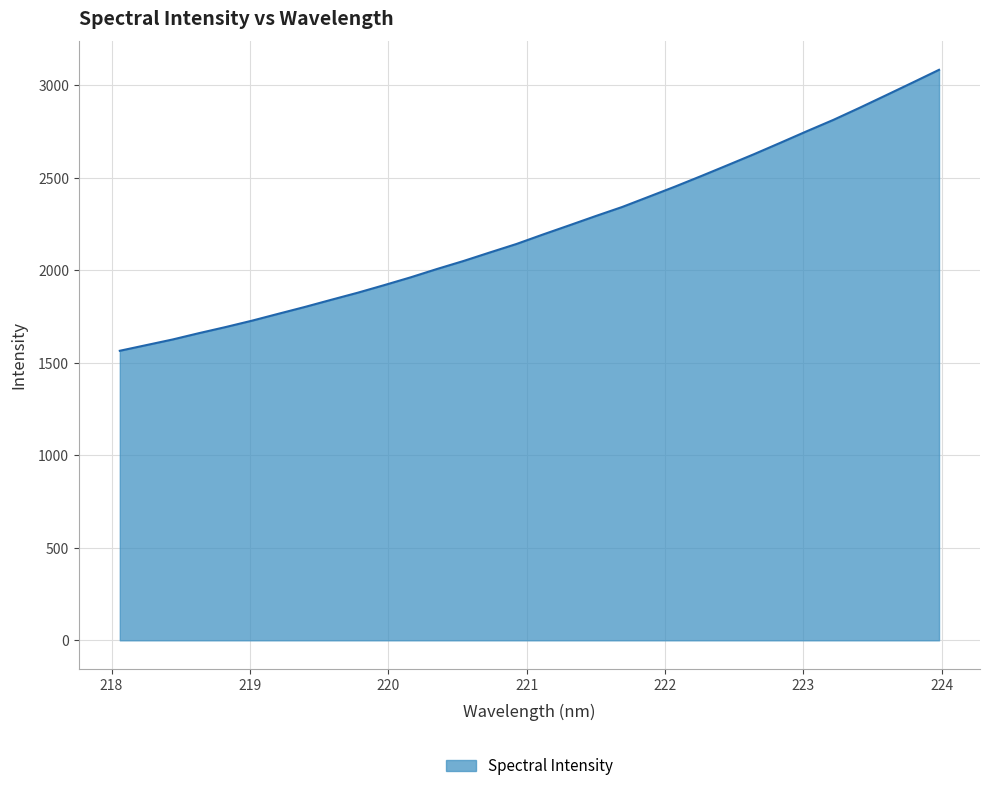

What is the difference between the maximum and minimum values?

1518.5